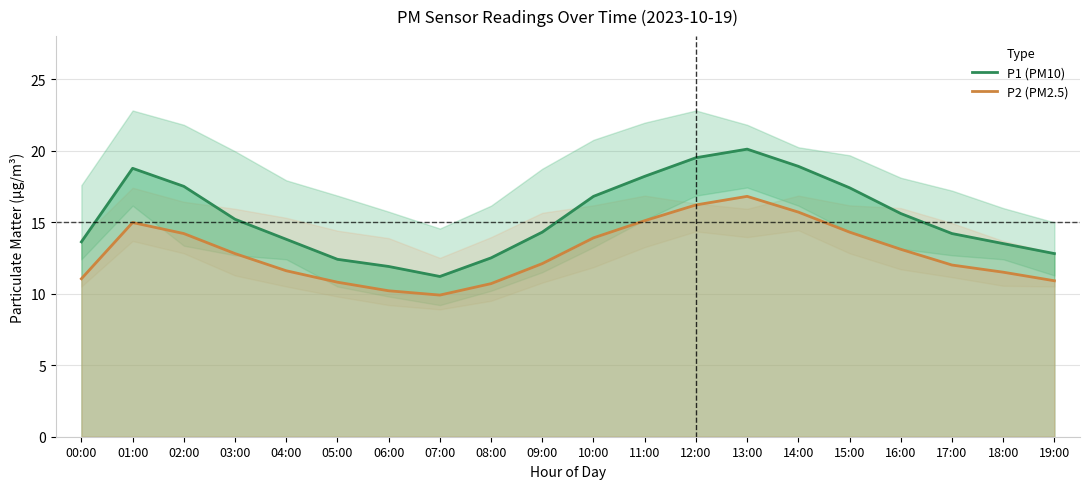

The P1 (PM10) series shows 10.5 at 10:00. True or false?

False